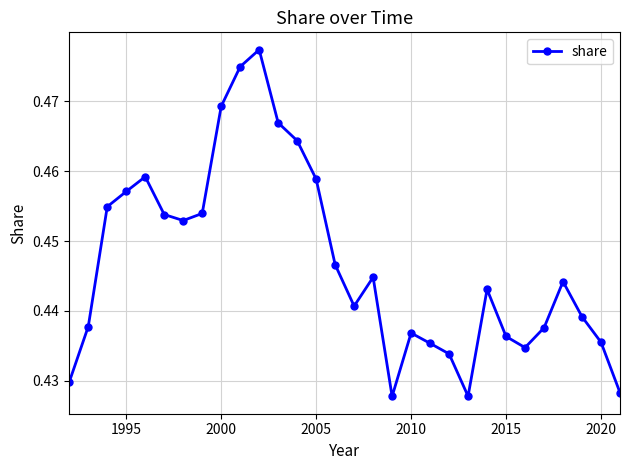

What is the sum of all values?

13.4